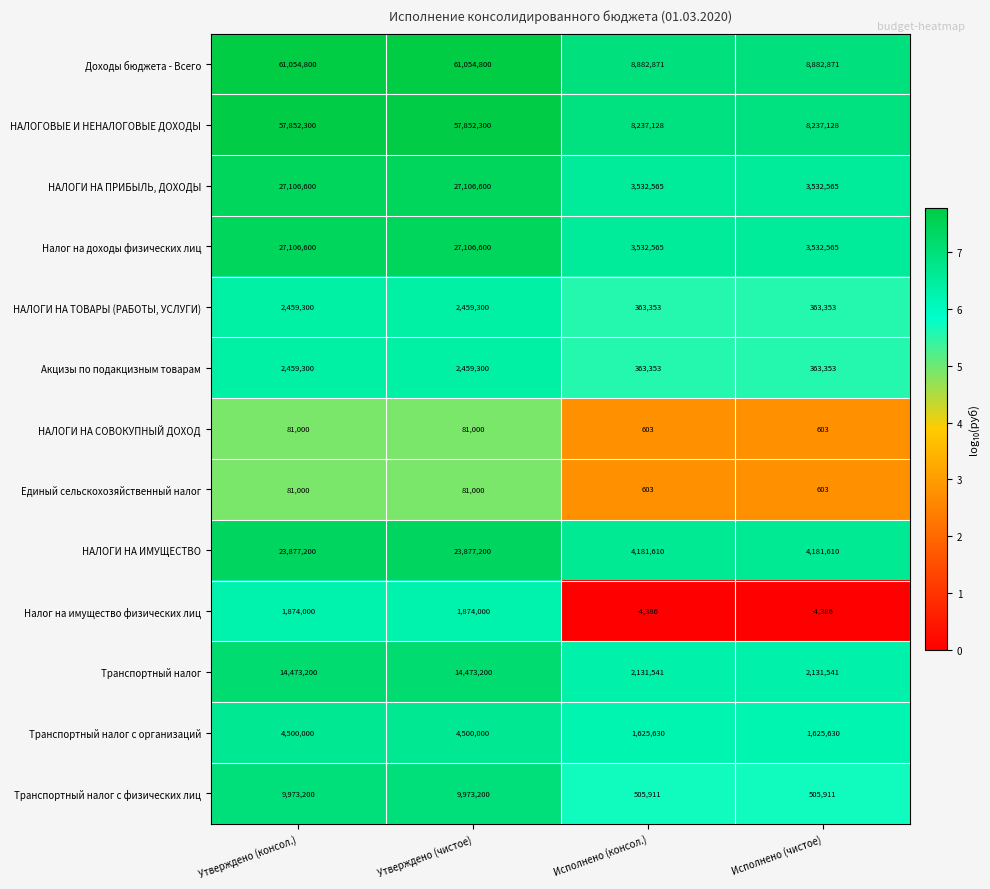

How many Налог на доходы физических лиц values are between 3532565 and 27106600?

4